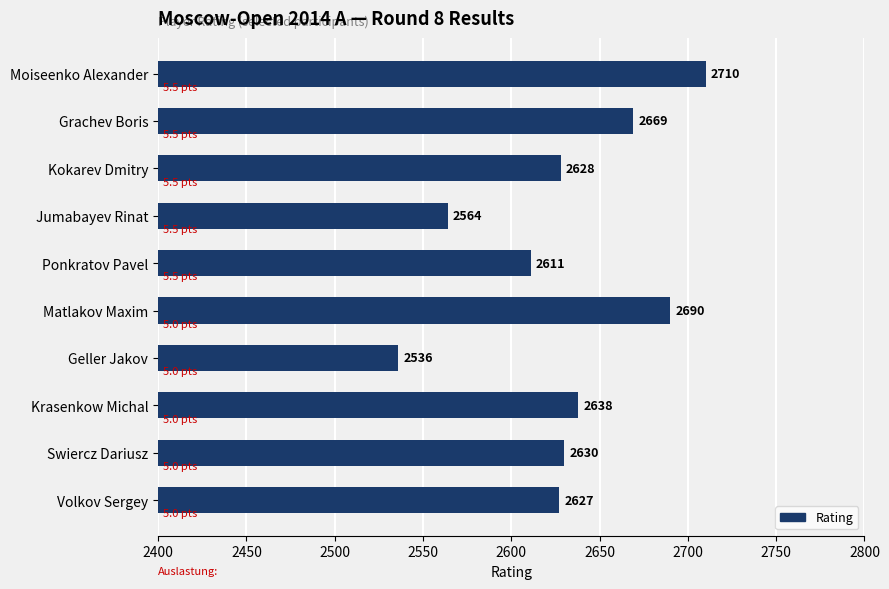

What position from the bottom is Kokarev Dmitry?

8